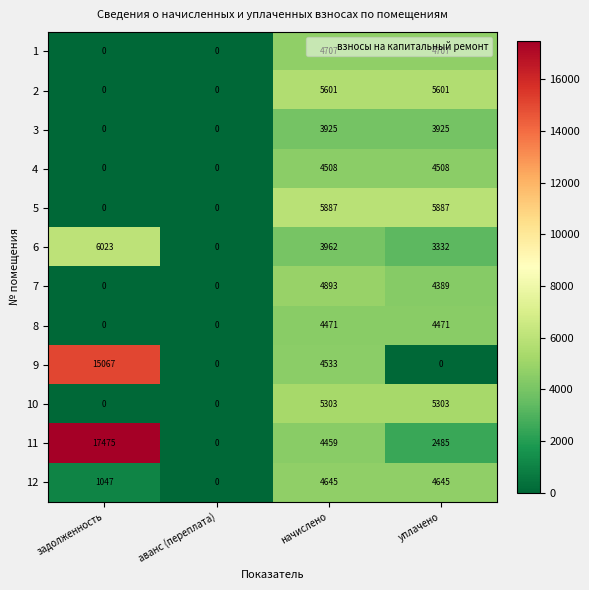

What is the sum of all 5 values?

11774